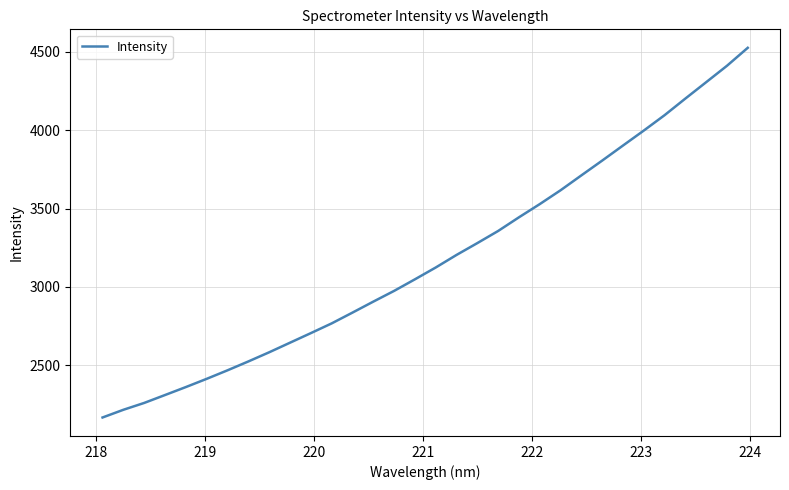

What is the greatest value displayed?

4526.7